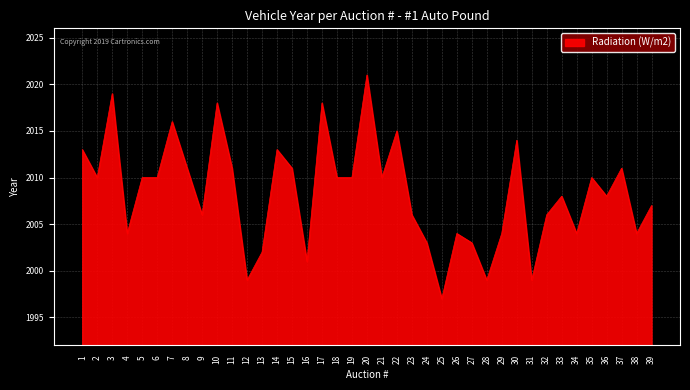

What is the smallest value displayed?

1997